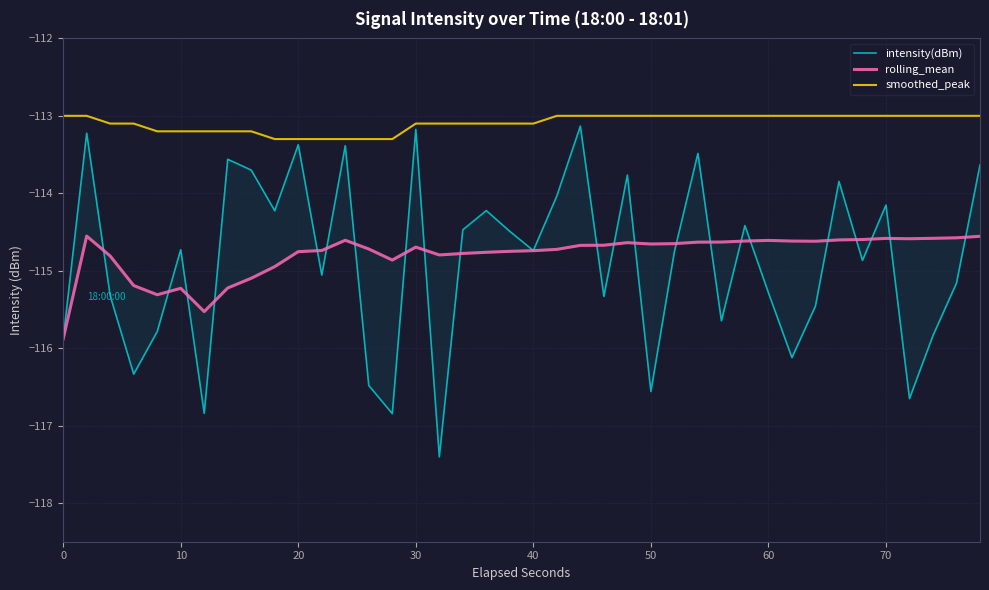

What is the highest value of the smoothed_peak series?

-113.0